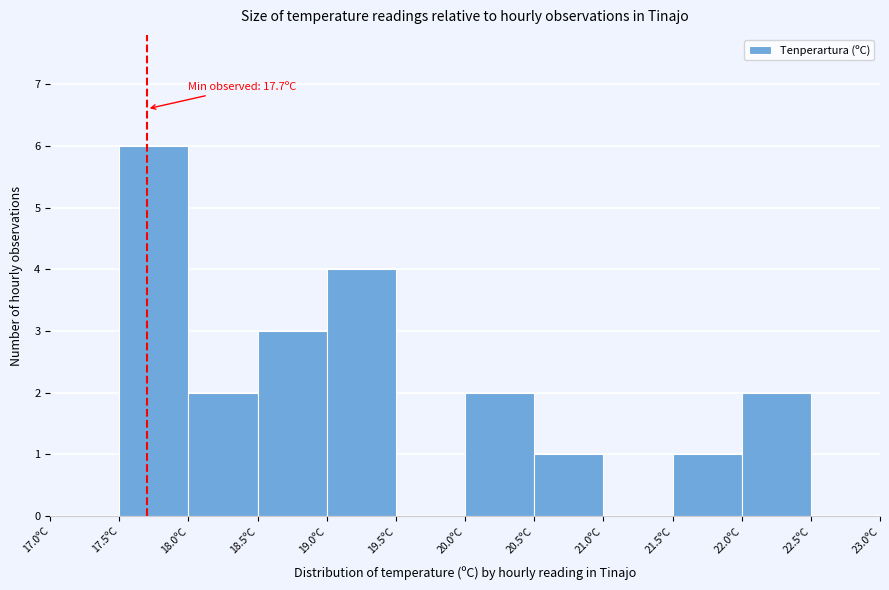

Which range on the x-axis has the tallest bar?

17.5 to 18.0